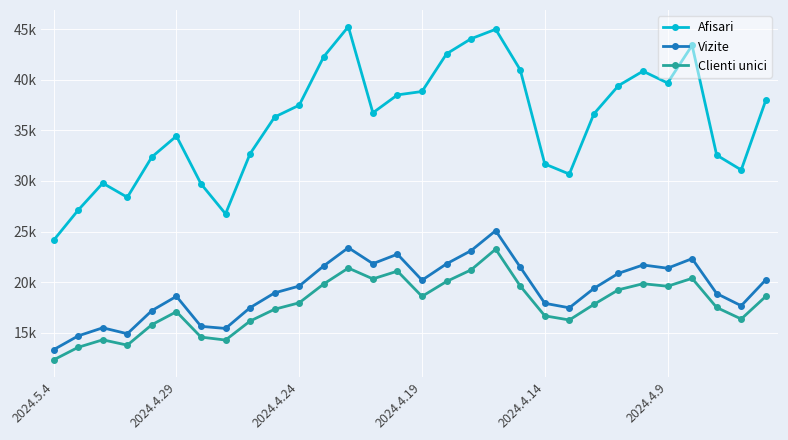

What are all the series names shown in the legend?

Afisari, Vizite, Clienti unici